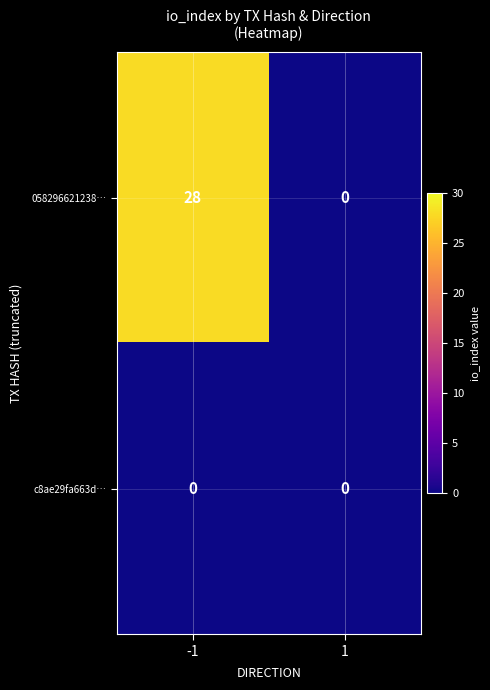

Reading right to left, extract all data points from this chart.

058296621238…: 1=0	-1=28
c8ae29fa663d…: 1=0	-1=0